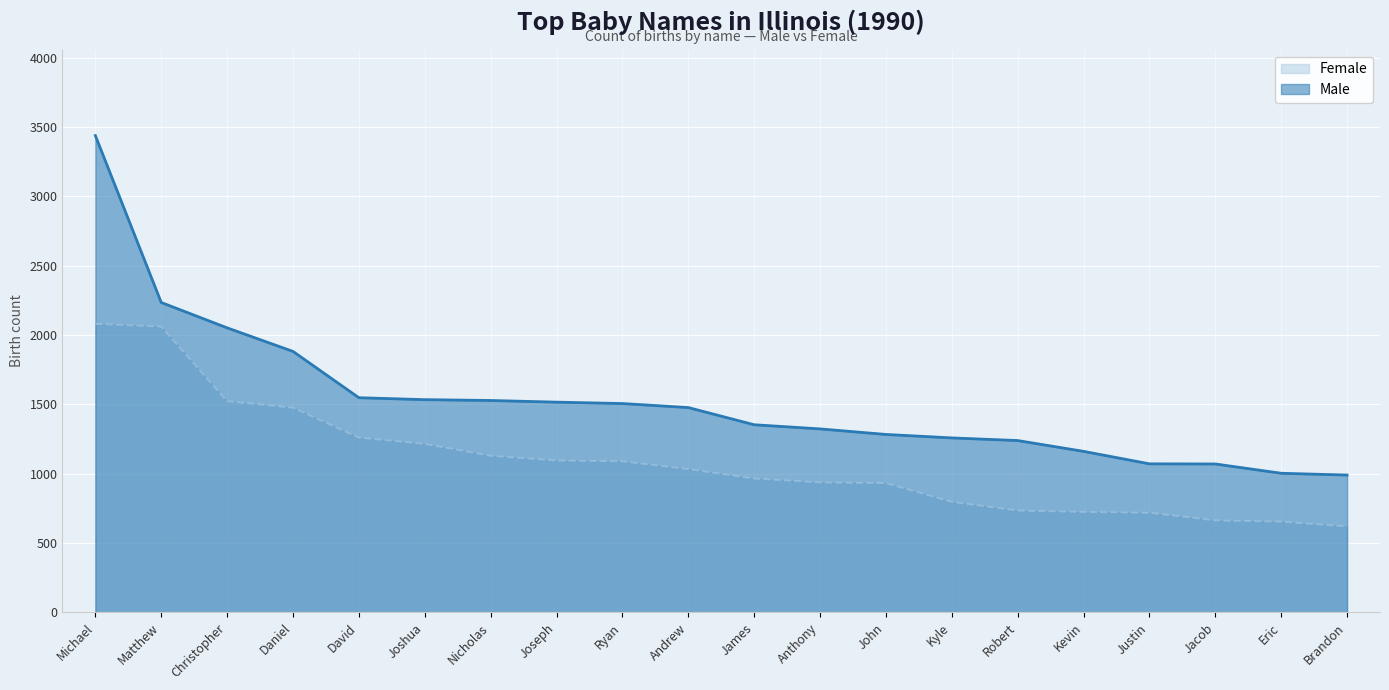

Which category has the highest value across all series?

Michael